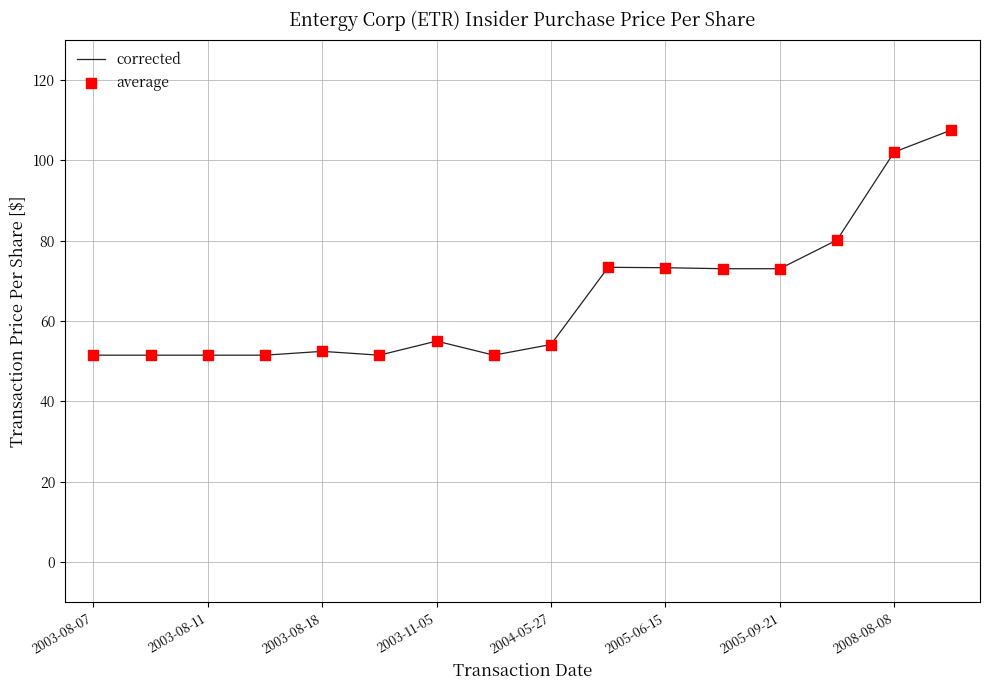

What is the maximum value shown in the chart?

107.5